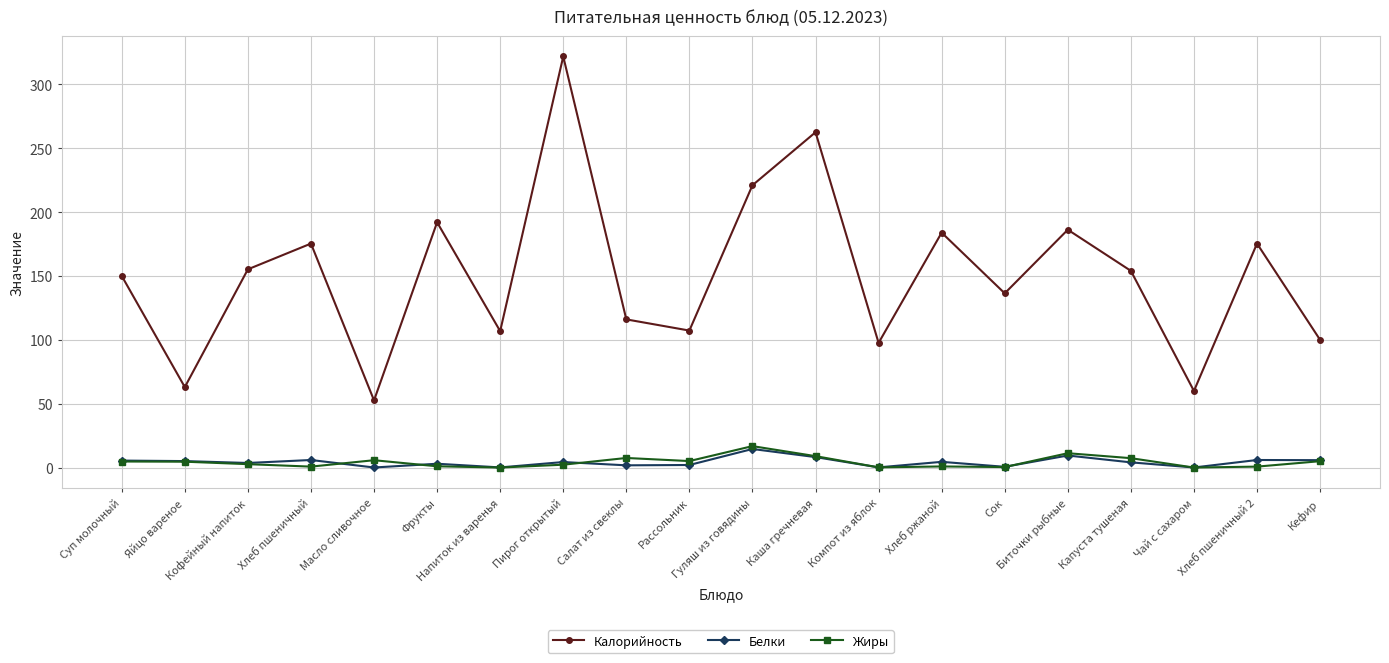

What is the difference between the maximum and minimum values in the Калорийность series?

269.2